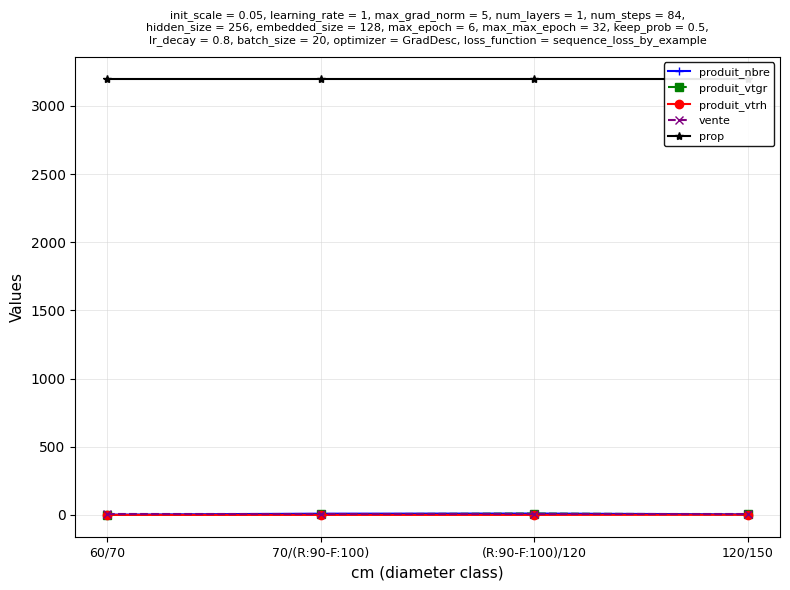

Rank the series at 120/150 from lowest to highest value.

produit_vtrh, produit_vtgr, produit_nbre, vente, prop